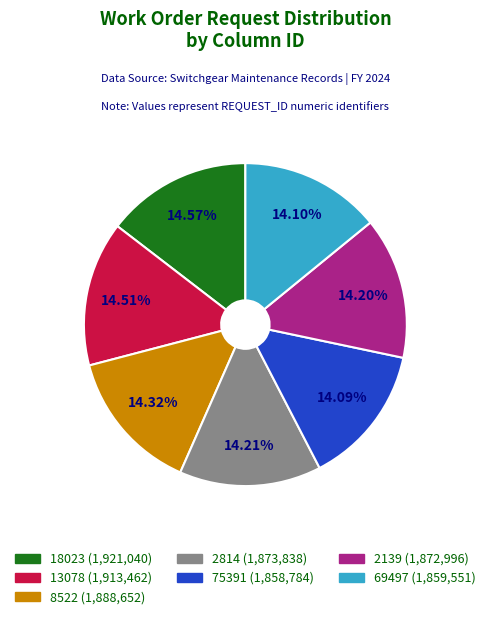

To the nearest percent, what is the combined percentage of 18023 and 2139?

29%